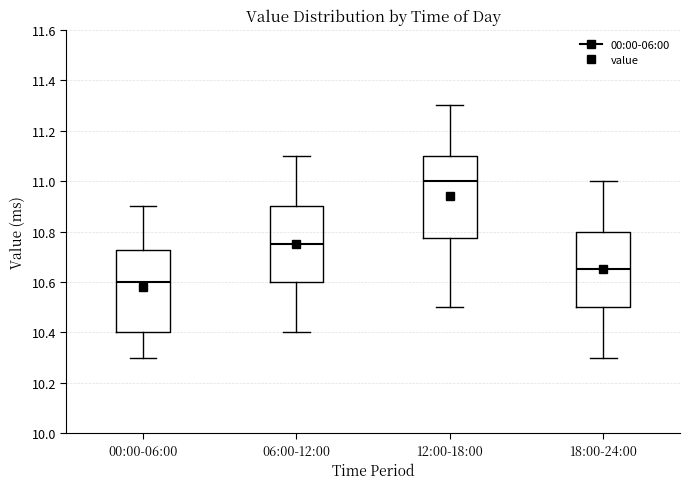

Where does the upper whisker of the box for 00:00-06:00 end on the y-axis? The values are not printed on the chart, so give them approximately, as read against the axis.

10.90